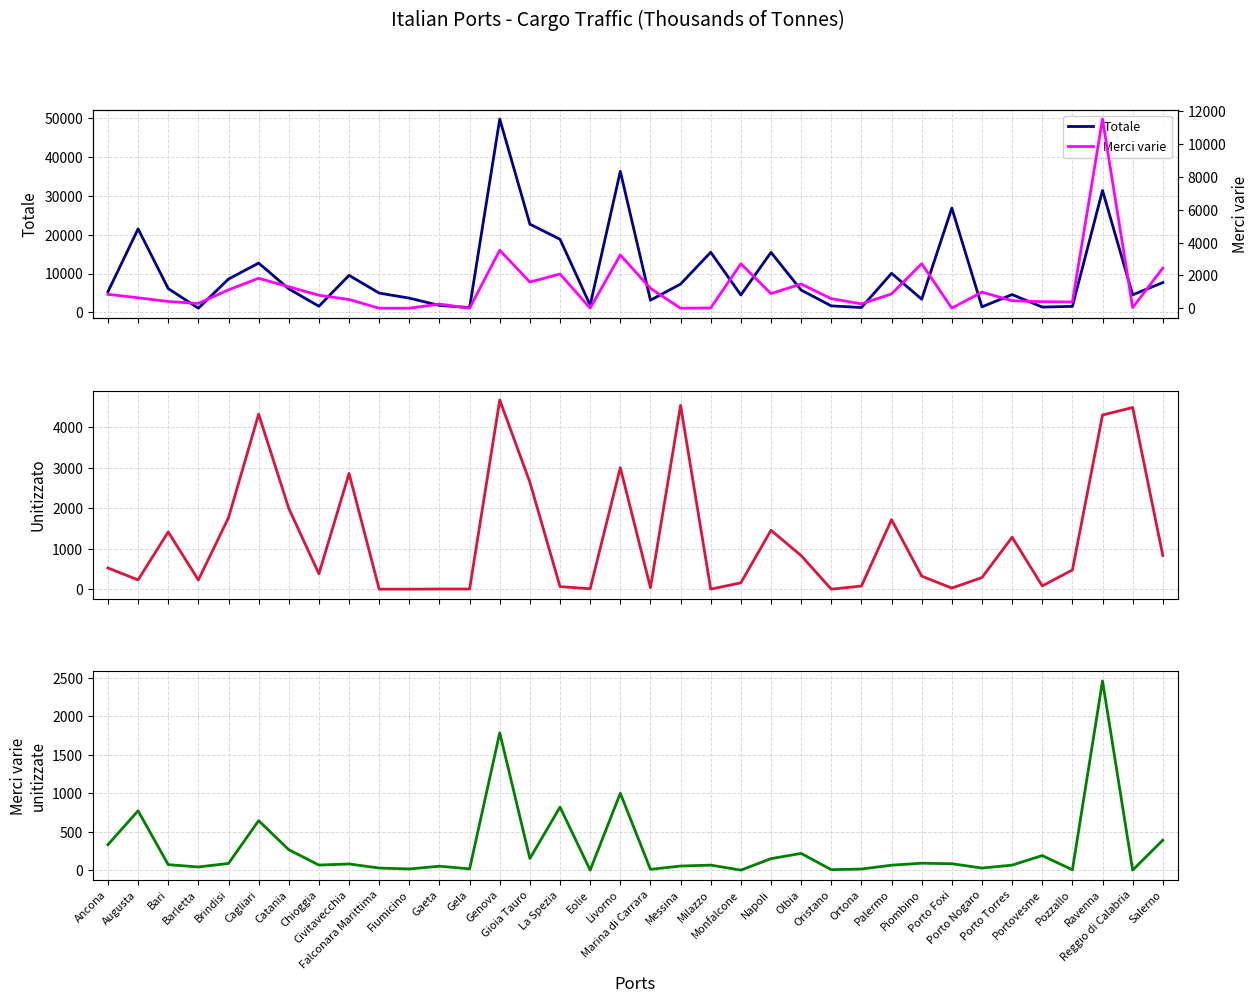

Which has a higher value, Olbia or Porto Nogaro?

Olbia